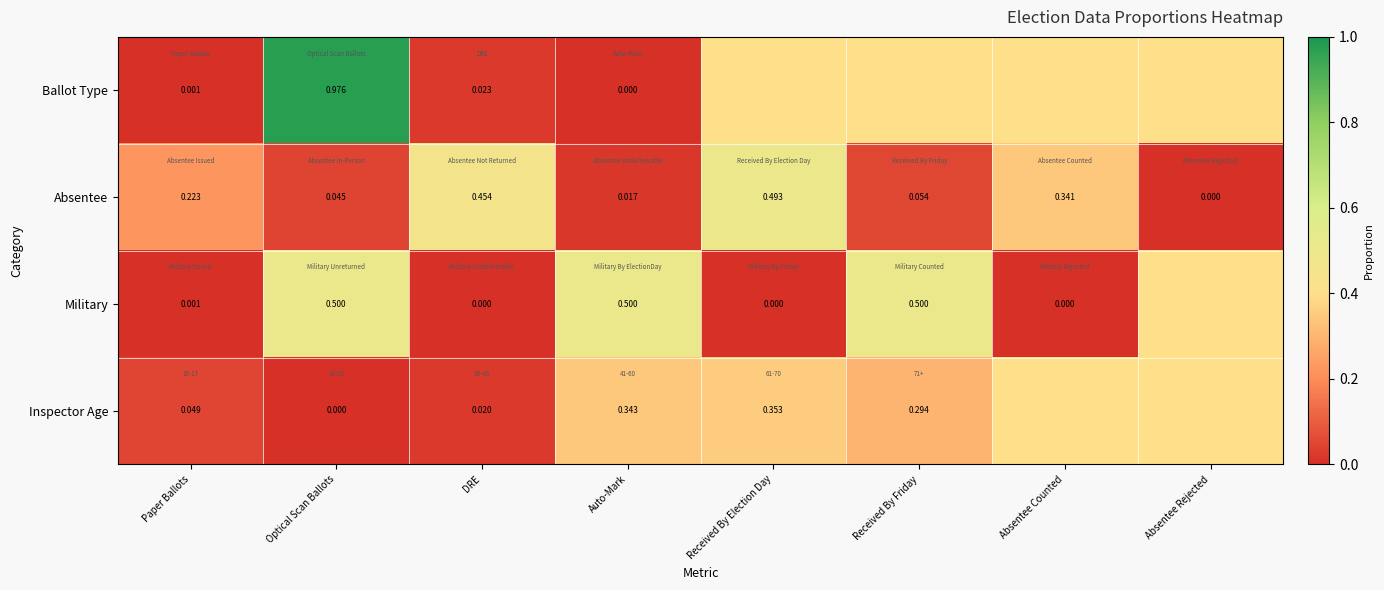

Is the value of Military at Optical Scan Ballots greater than the value of Ballot Type at DRE?

Yes